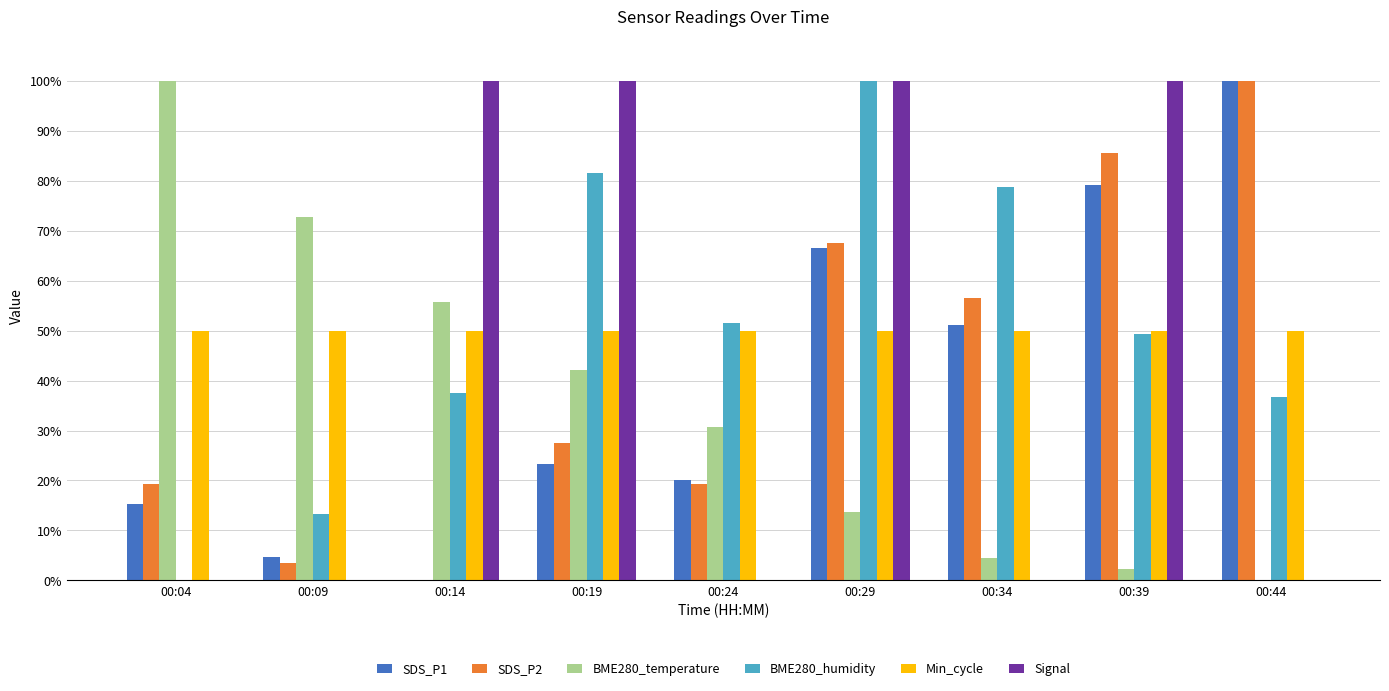

Are the bars grouped side by side (vs. stacked)?

Yes